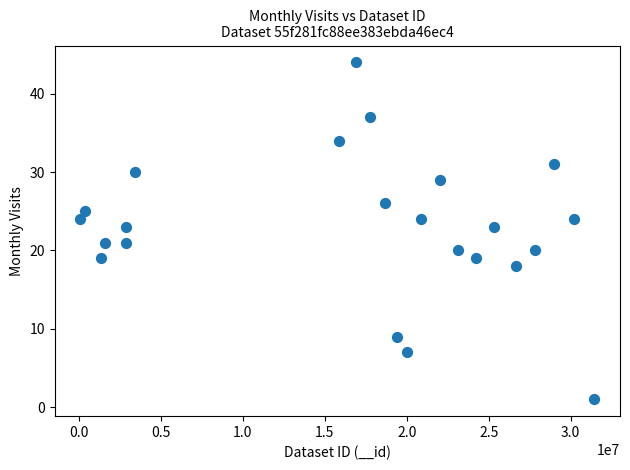

What is the range of X values (max minus min)?

31347506